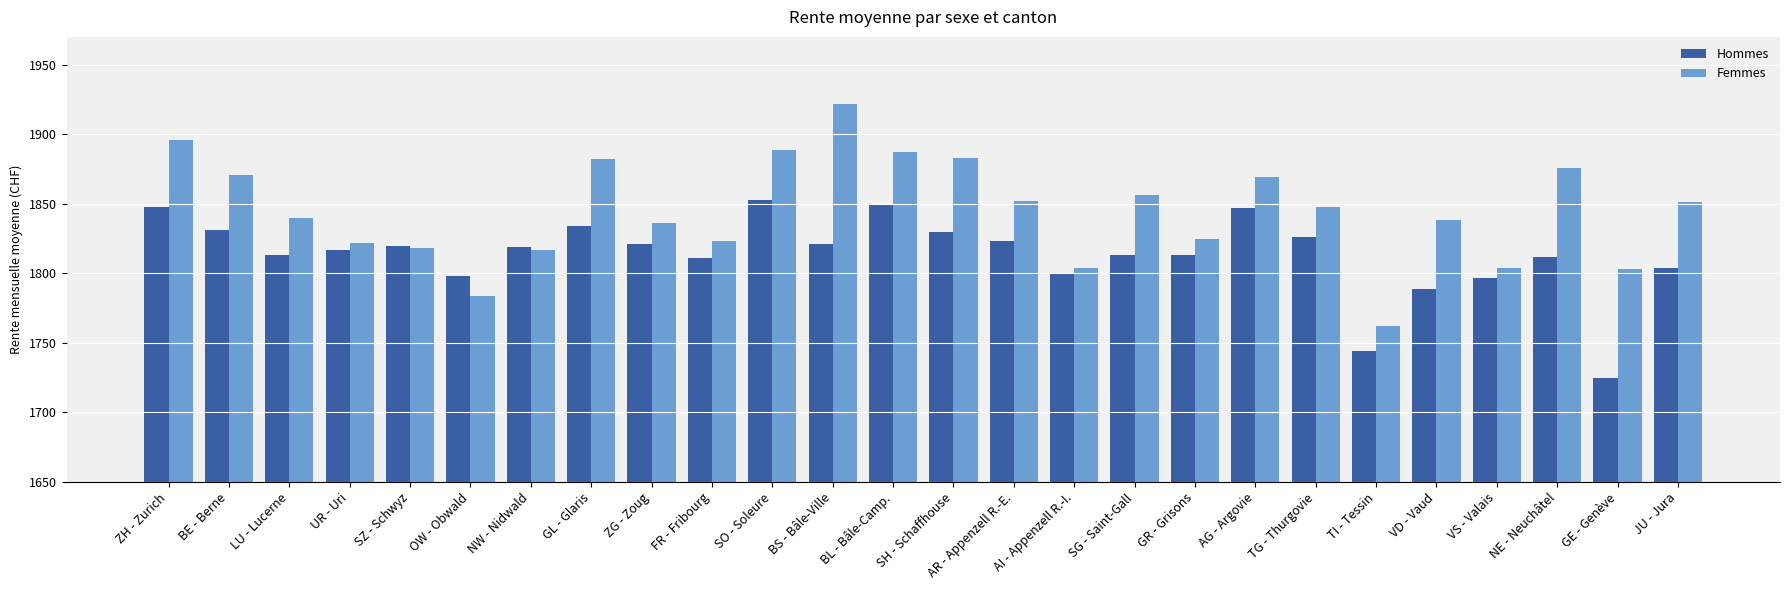

At which label does Hommes reach its minimum?

GE - Genève